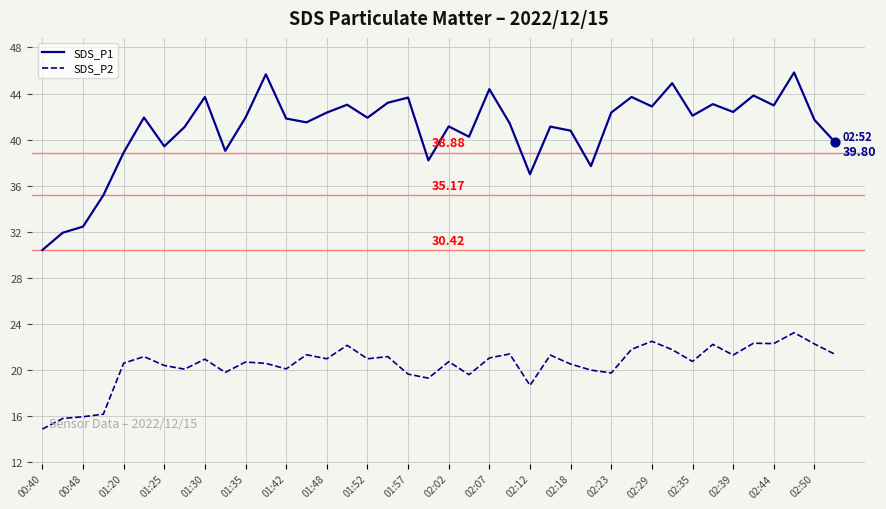

Which series has the widest spread of values?

SDS_P1